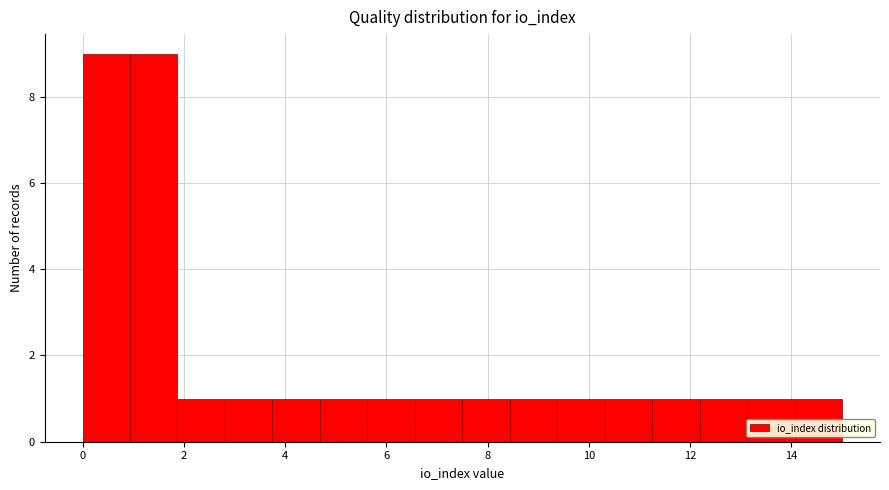

What is the height of the bar covering 5.6 to 6.6 on the x-axis? Neither the bar edges nor the heights are printed on the chart, so give them approximately, as read against the axes.

1